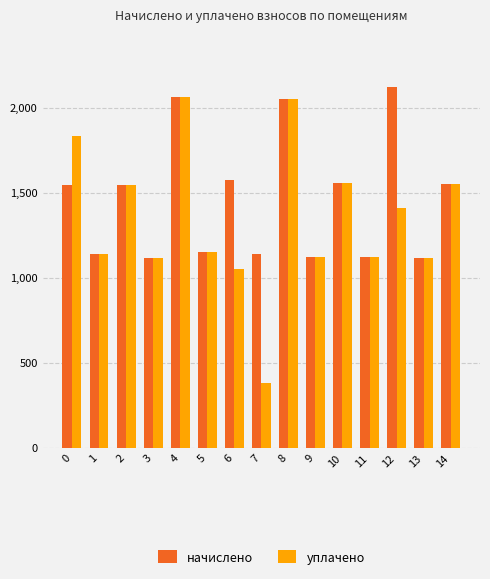

List the series in order of their overall mean, lowest first.

уплачено, начислено